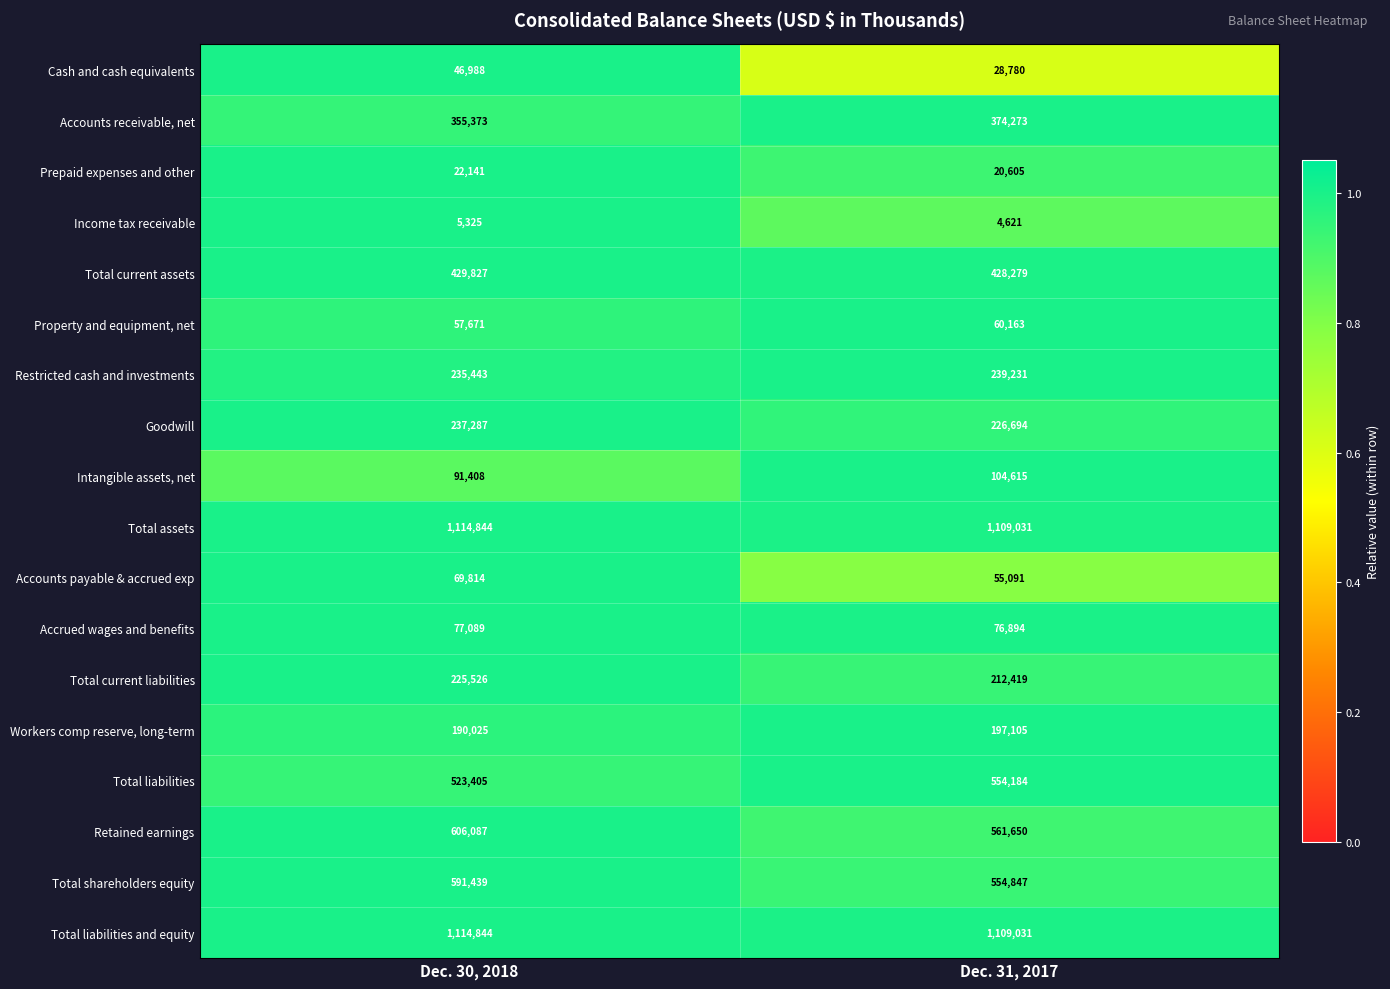

At which category is the sum across all series the highest?

Dec. 30, 2018